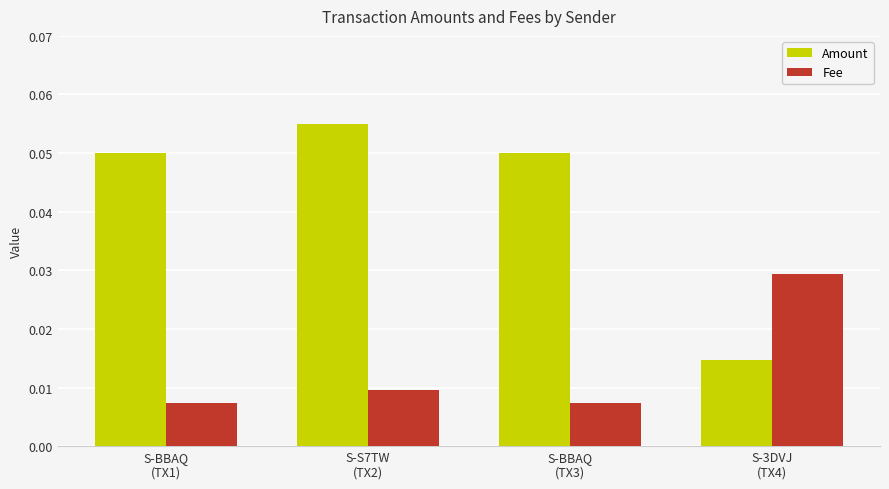

At which label is Amount closest to 0?

S-3DVJ
(TX4)